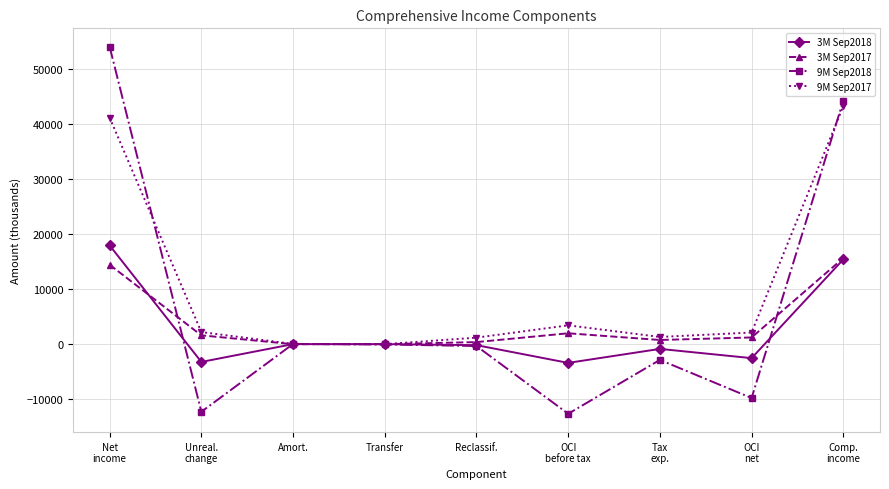

What is the minimum value for 3M Sep2017?

-4